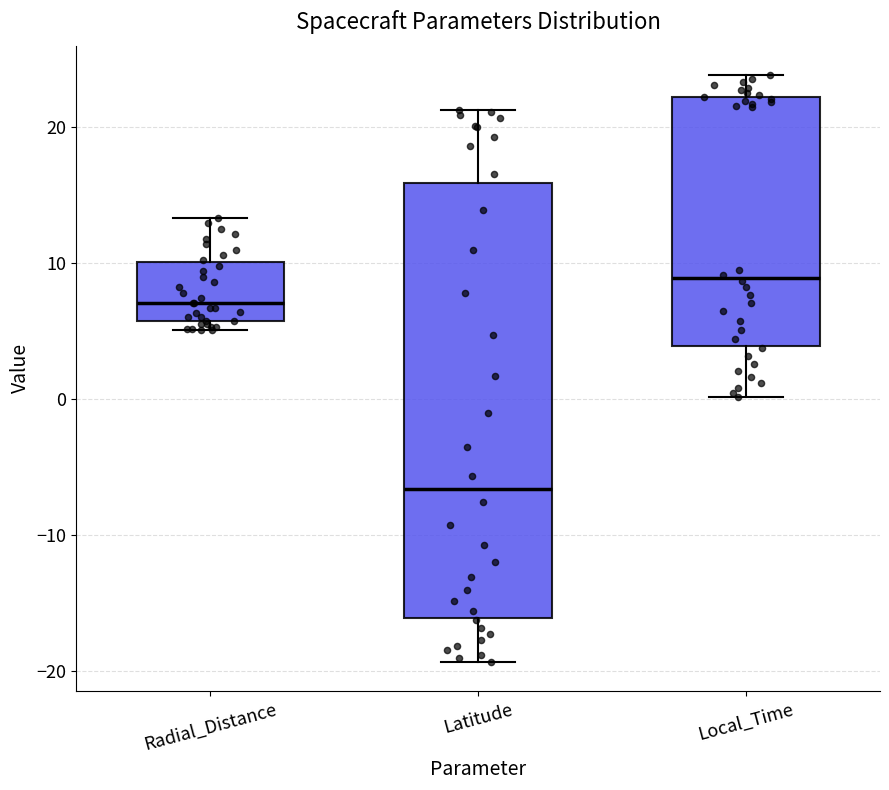

Which box is the tallest, from its lower edge to its upper edge?

Latitude